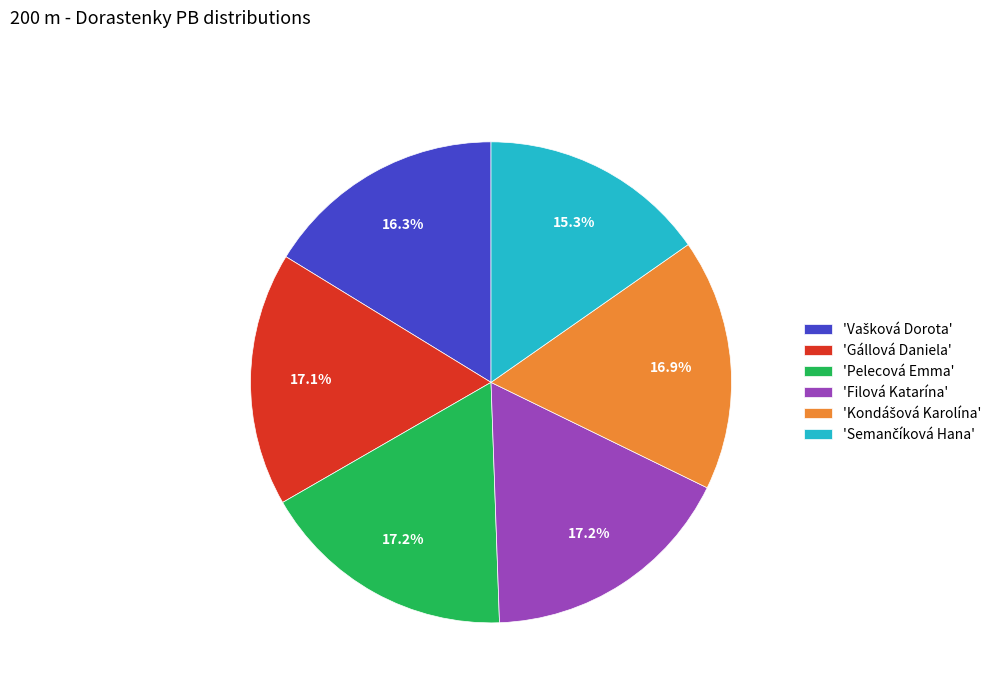

Is the sum of 'Gállová Daniela' and 'Pelecová Emma' greater than half?

No